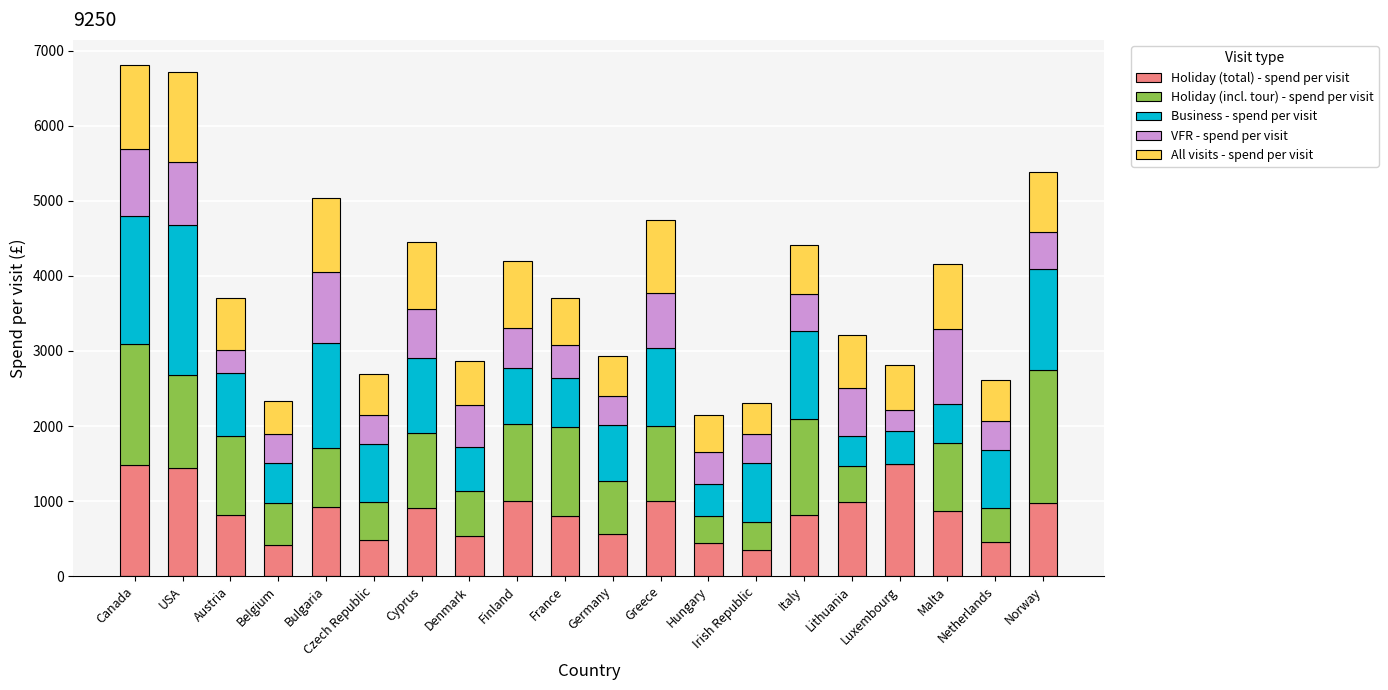

What is the highest value of the Holiday (total) - spend per visit series?

1500